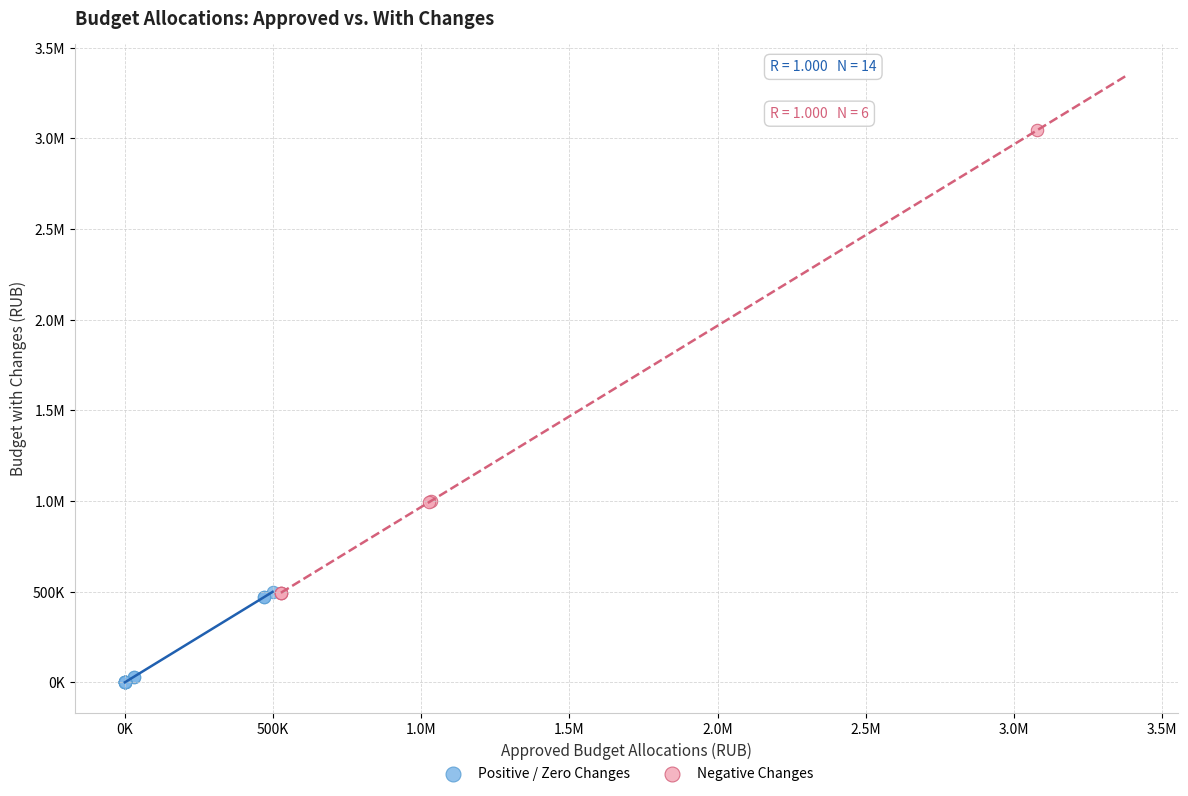

What are all the series names shown in the legend?

Positive / Zero Changes, Negative Changes